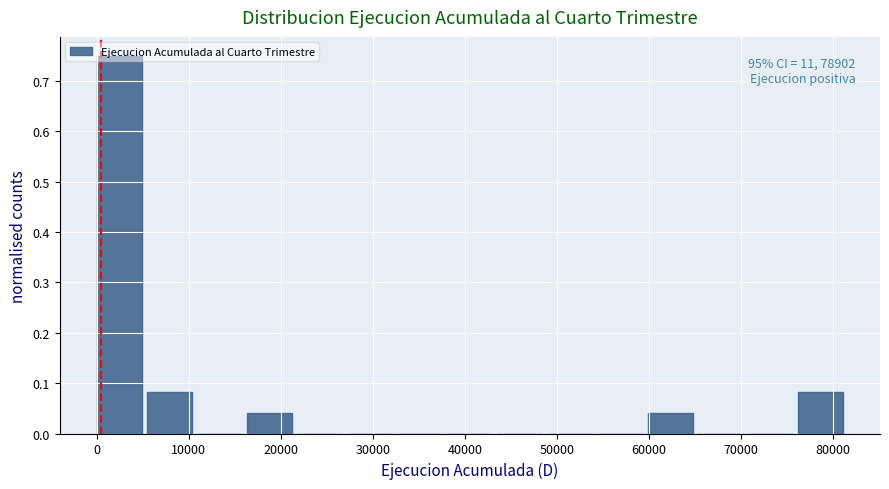

Over which range of the x-axis is the bar tallest?

0 to 5000